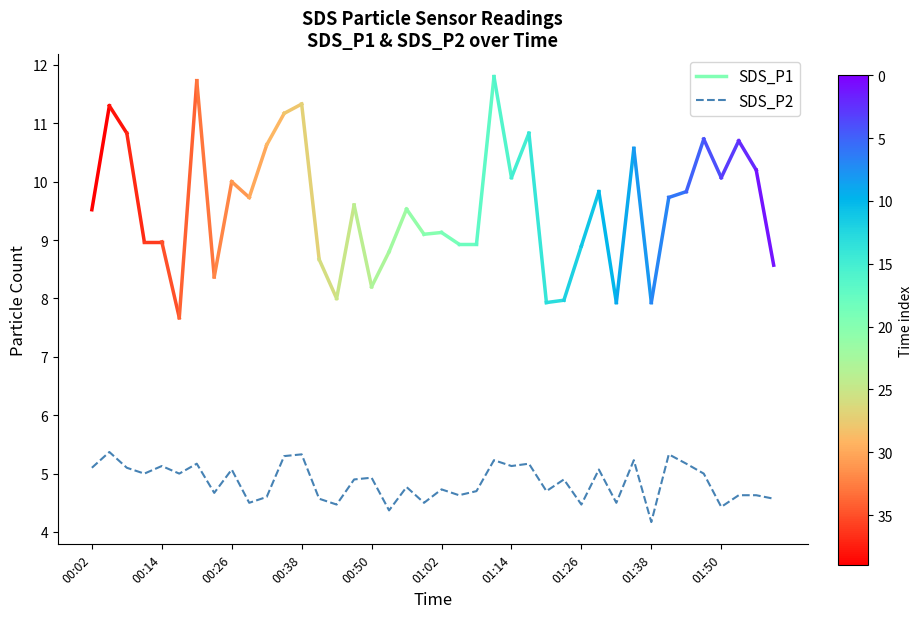

What is the difference between the maximum and minimum values?

1.2